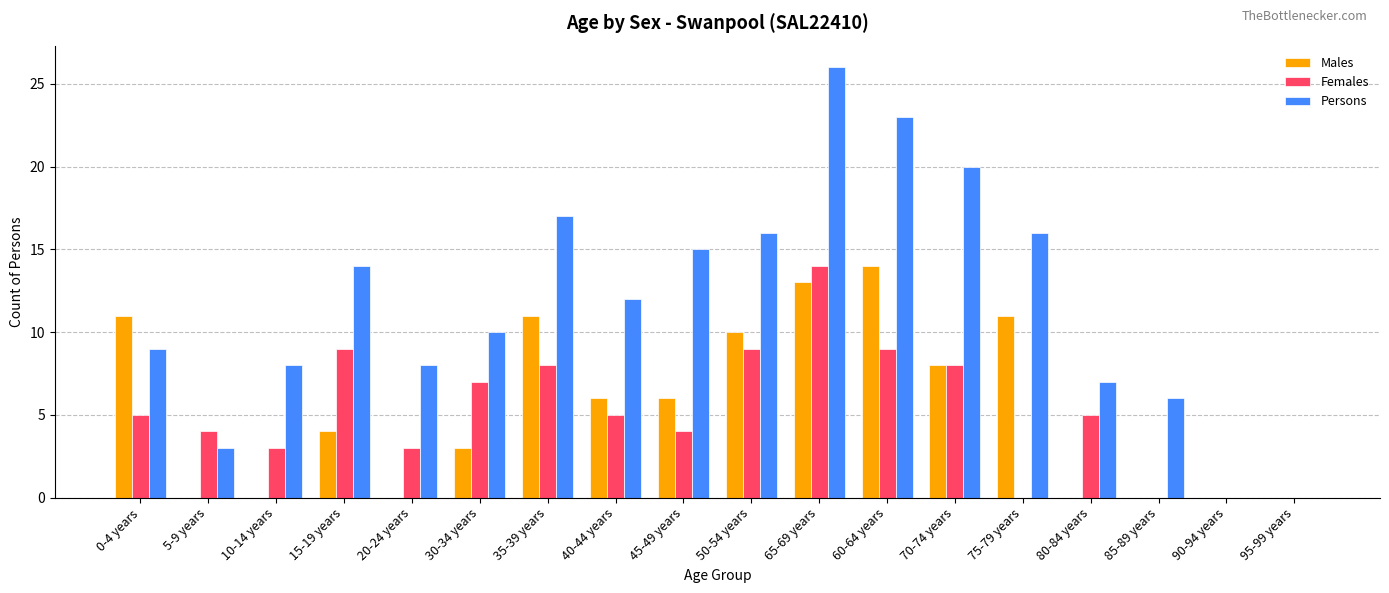

Between 5-9 years and 95-99 years, which series saw the biggest shift?

Females